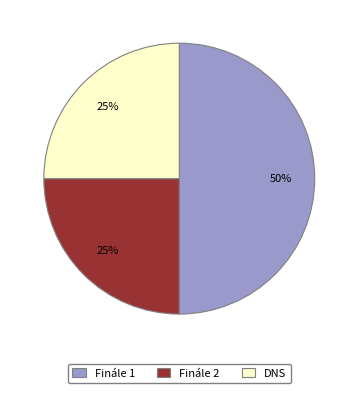

What percentage is the Finále 2 slice, to the nearest percent?

25%